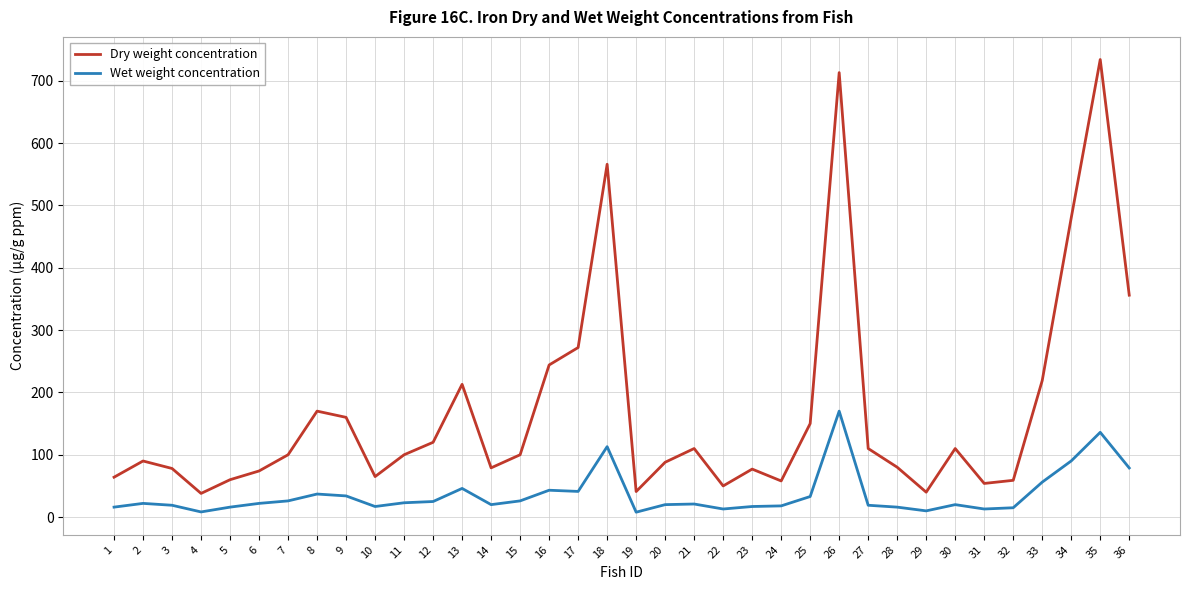

How many lines are shown in the chart?

2